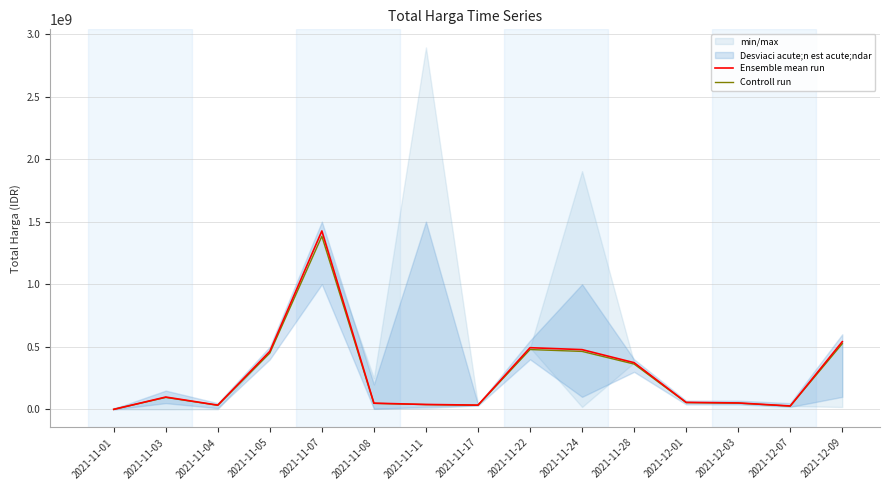

How many lines are shown in the chart?

2